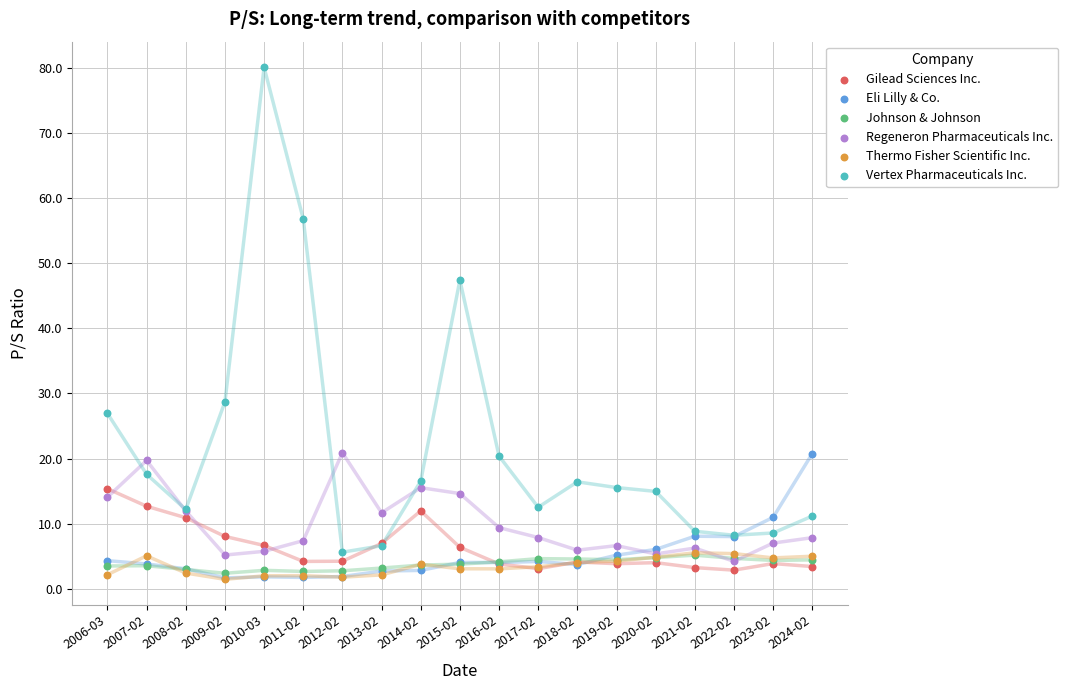

Across all series, what Y value is closest to 40?

47.4